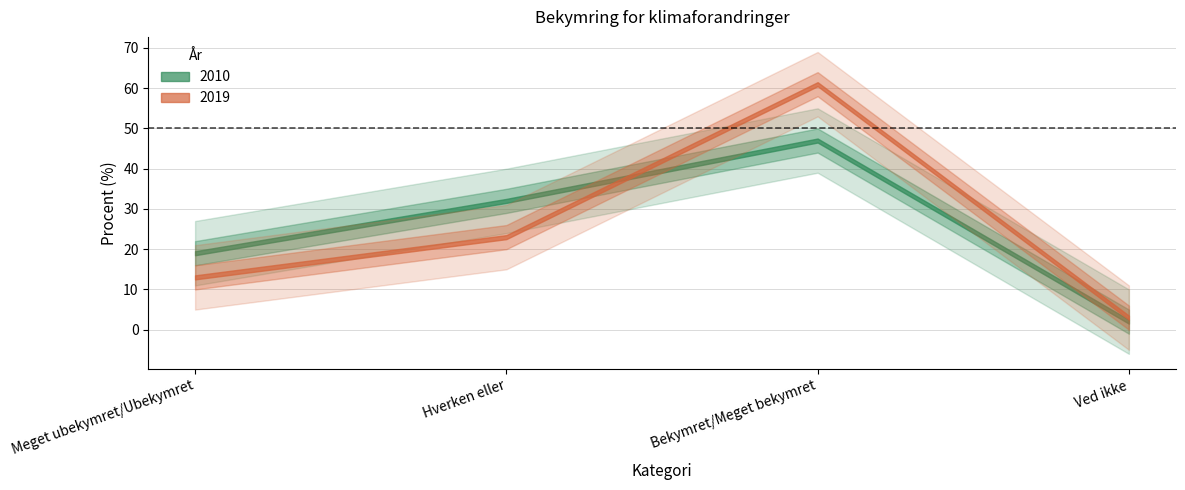

Where does the 2019 series first go above 23?

Bekymret/Meget bekymret